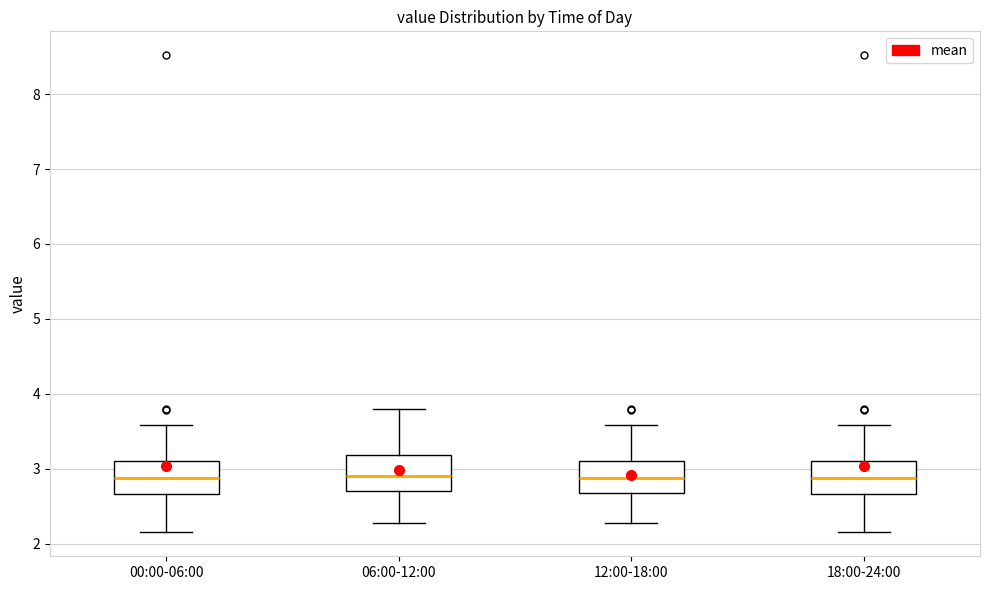

Reading left to right, read every box against the y-axis: the position of its median line, the range the box covers, and the ends of its whiskers. The values are not printed on the chart, so give them approximately, as read against the axis.

00:00-06:00: median 2.9, box 2.7 to 3.1, whiskers 2.2 to 3.6
06:00-12:00: median 2.9, box 2.7 to 3.2, whiskers 2.3 to 3.8
12:00-18:00: median 2.9, box 2.7 to 3.1, whiskers 2.3 to 3.6
18:00-24:00: median 2.9, box 2.7 to 3.1, whiskers 2.2 to 3.6